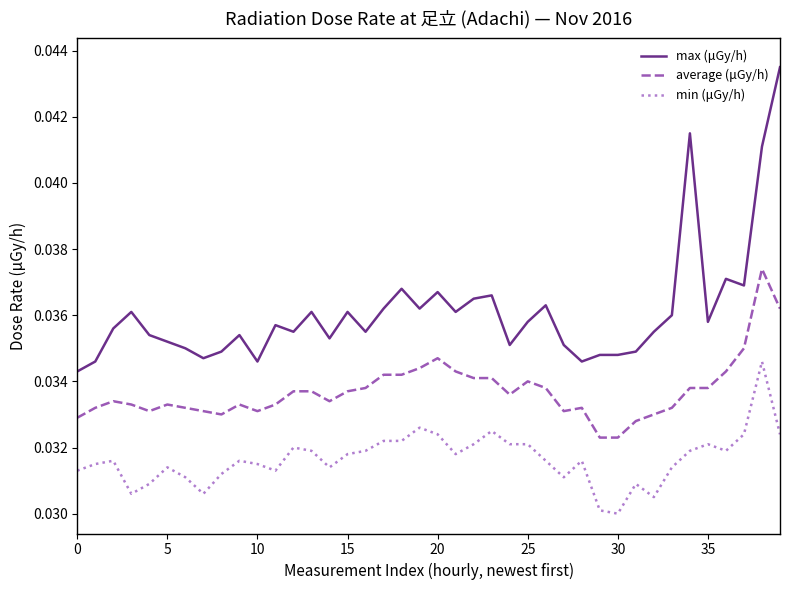

Is this an area chart (filled region under the line)?

No